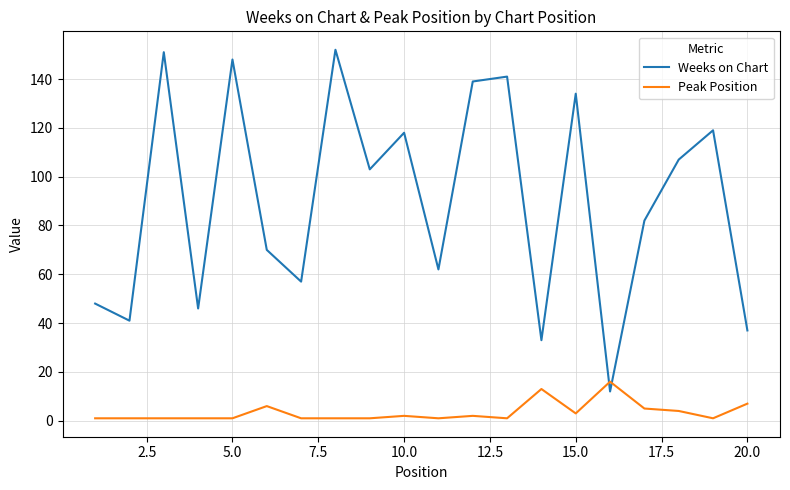

Reading right to left, extract all data points from this chart.

Weeks on Chart: 37	119	107	82	12	134	33	141	139	62	118	103	152	57	70	148	46	151	41	48
Peak Position: 7	1	4	5	16	3	13	1	2	1	2	1	1	1	6	1	1	1	1	1